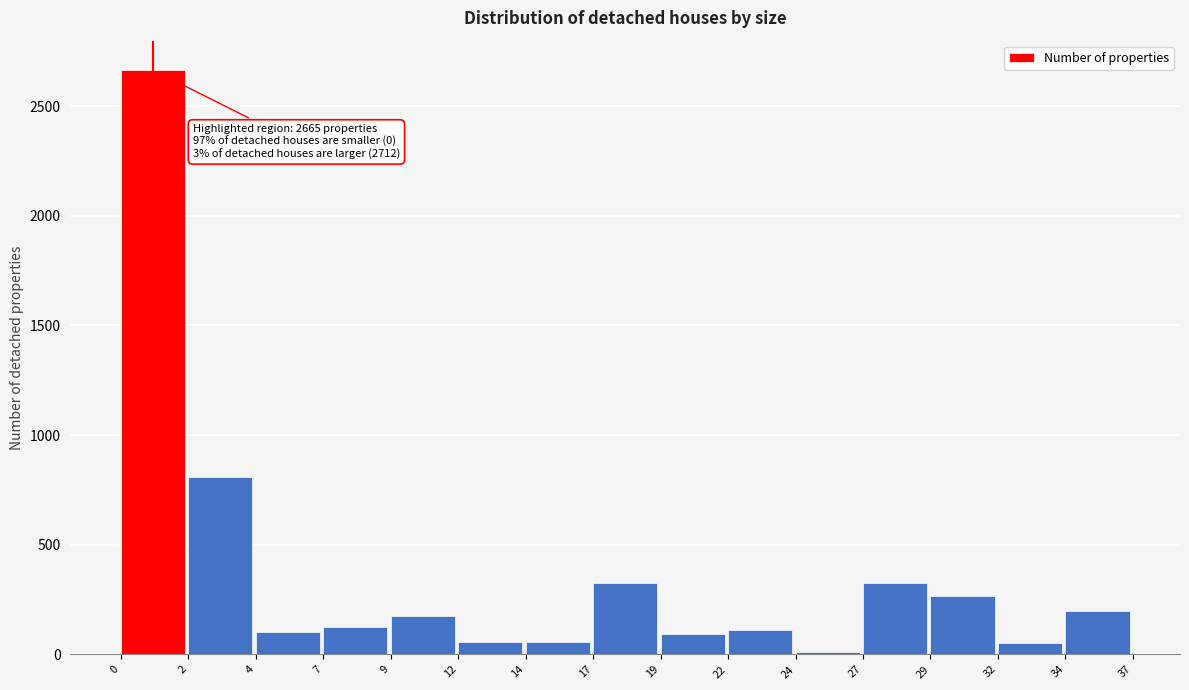

What is the change in value from 17 to 34?

-127